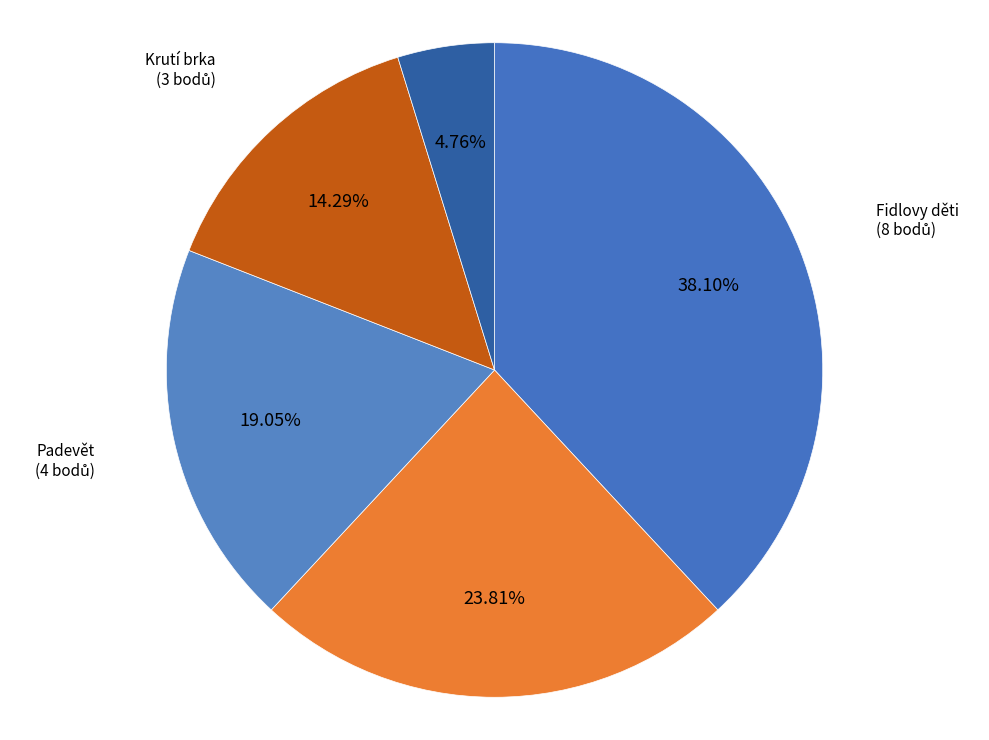

What is the smallest slice in the pie chart?

Divoký banány